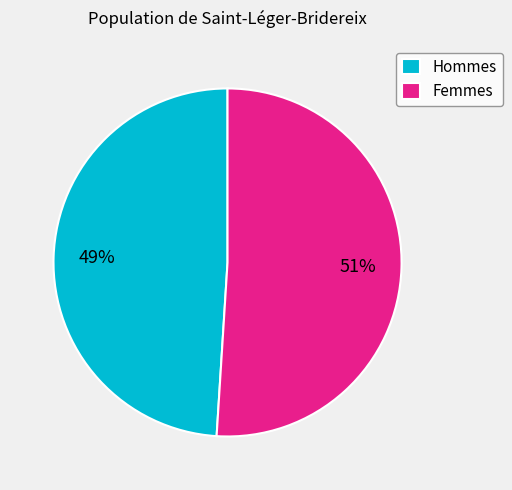

Count the number of slices in the pie.

2